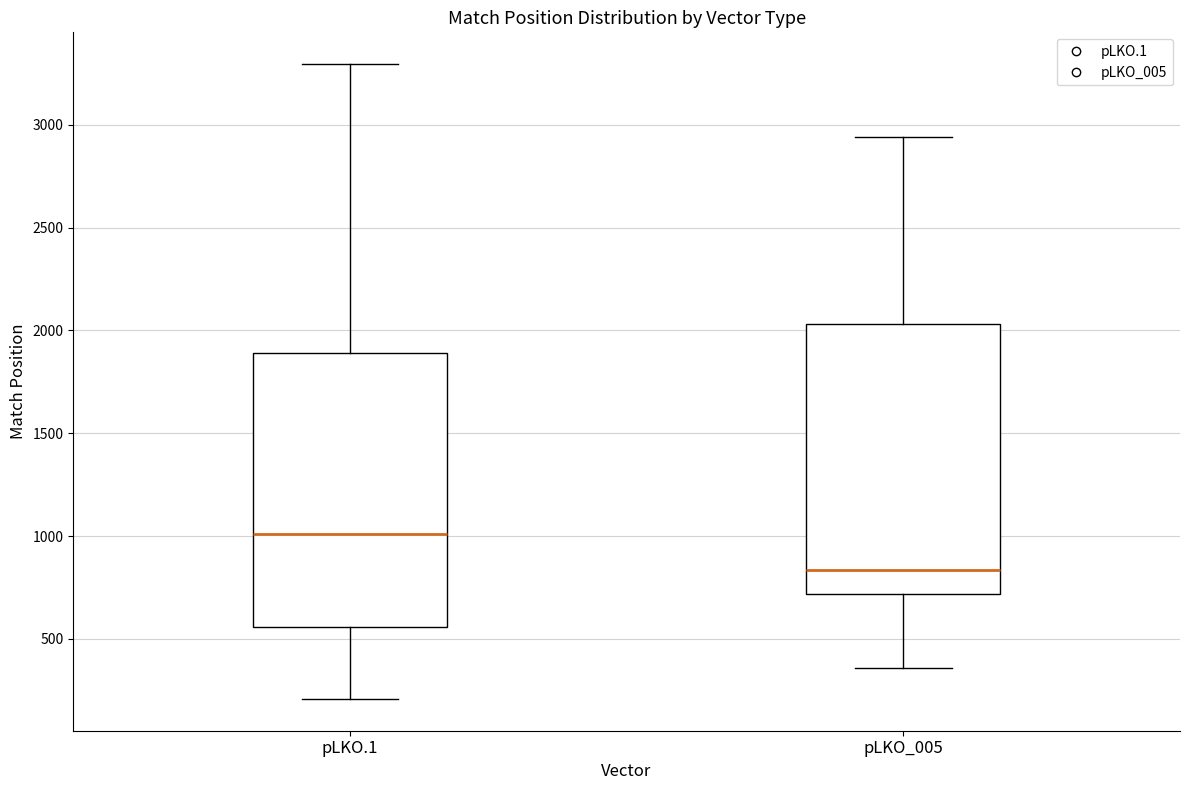

Reading left to right, read every box against the y-axis: the position of its median line, the range the box covers, and the ends of its whiskers. The values are not printed on the chart, so give them approximately, as read against the axis.

pLKO.1: median 1000, box 550 to 1900, whiskers 200 to 3300
pLKO_005: median 850, box 700 to 2050, whiskers 350 to 2950